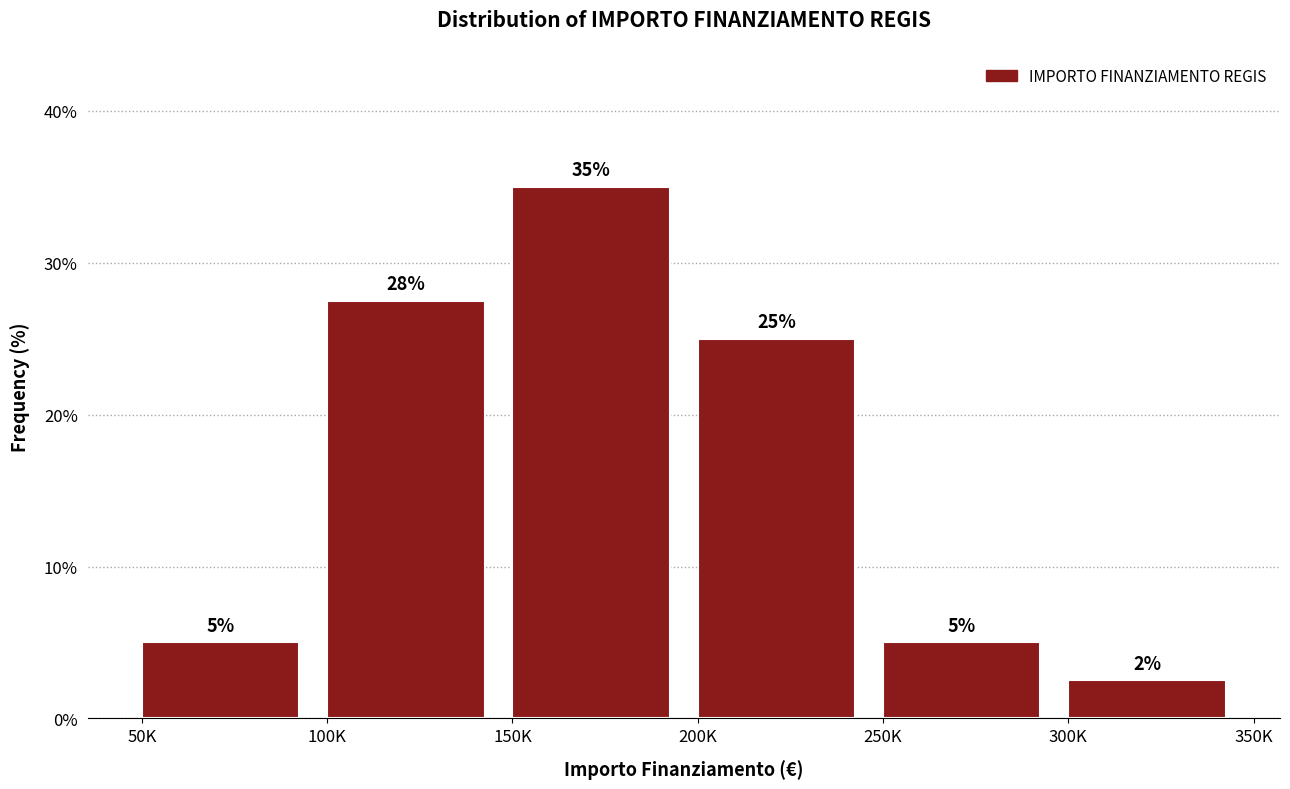

Where is the data nearest to the value 18?

200K